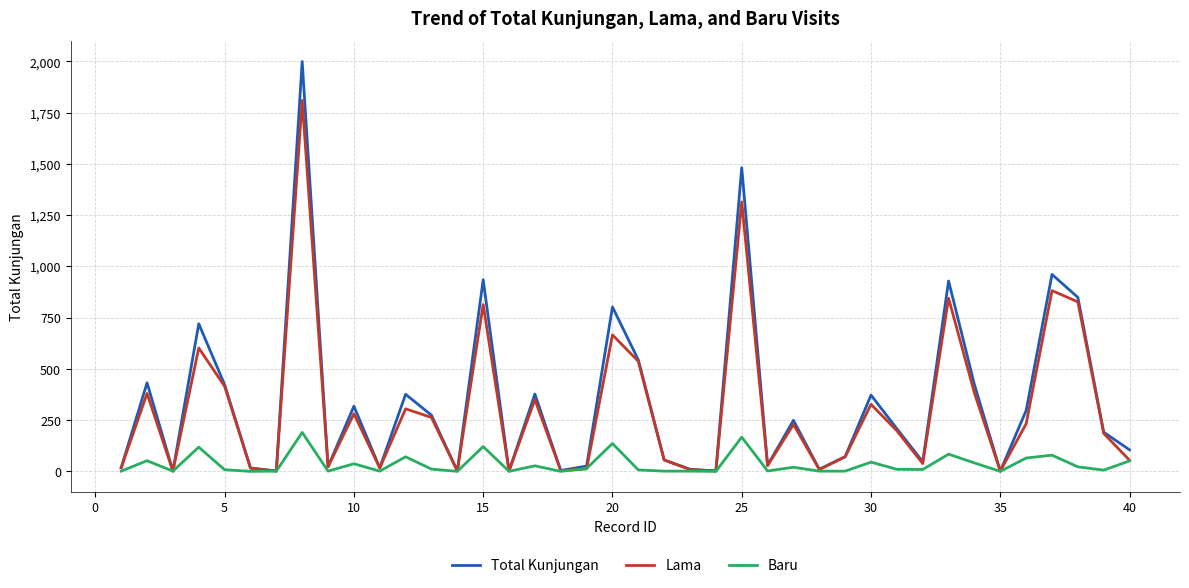

Which series has the widest spread of values?

Total Kunjungan